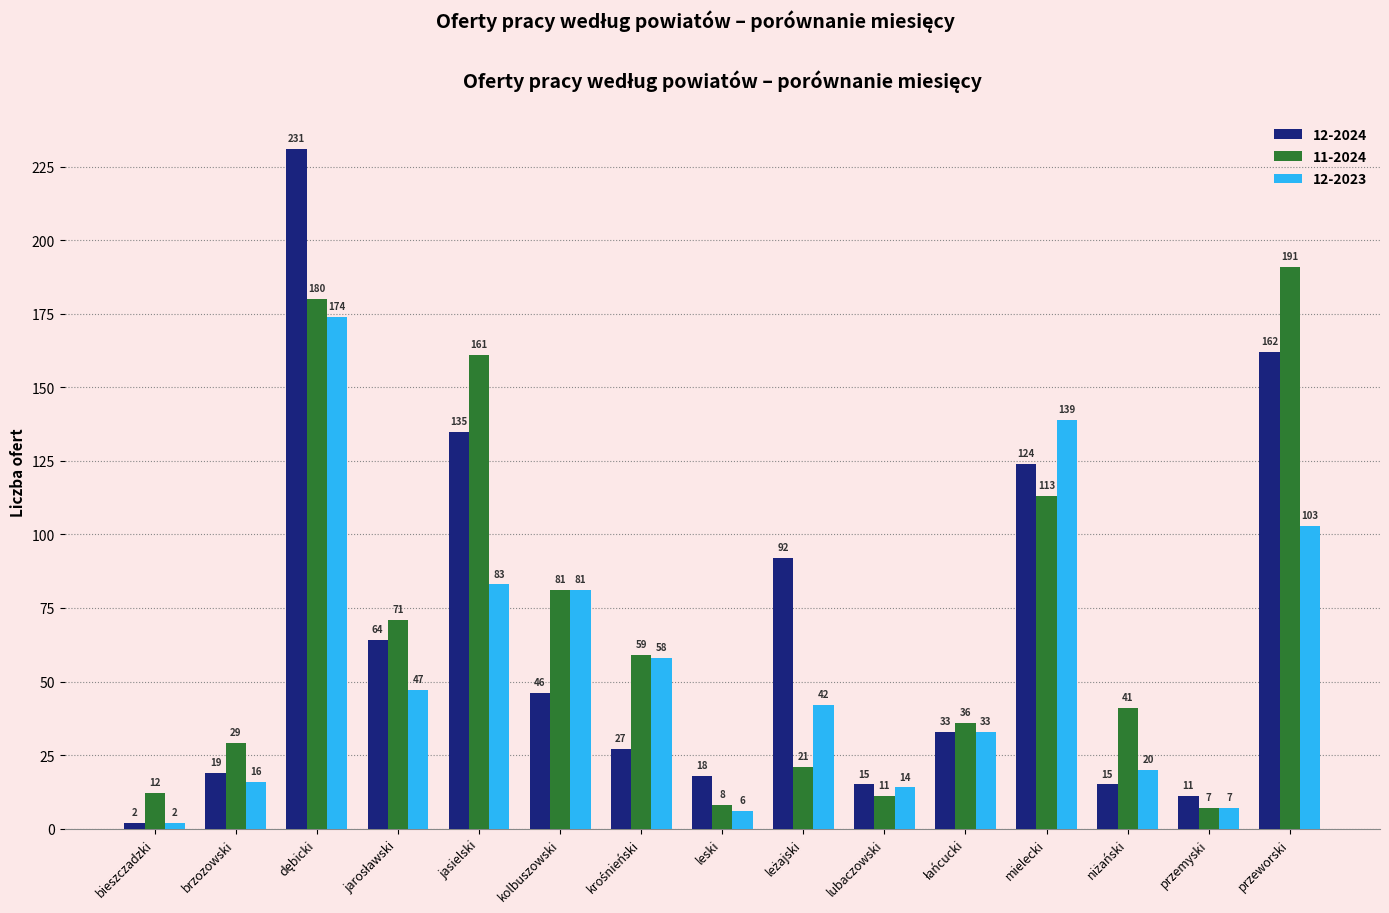

What is the label of the 6th bar from the left?

kolbuszowski